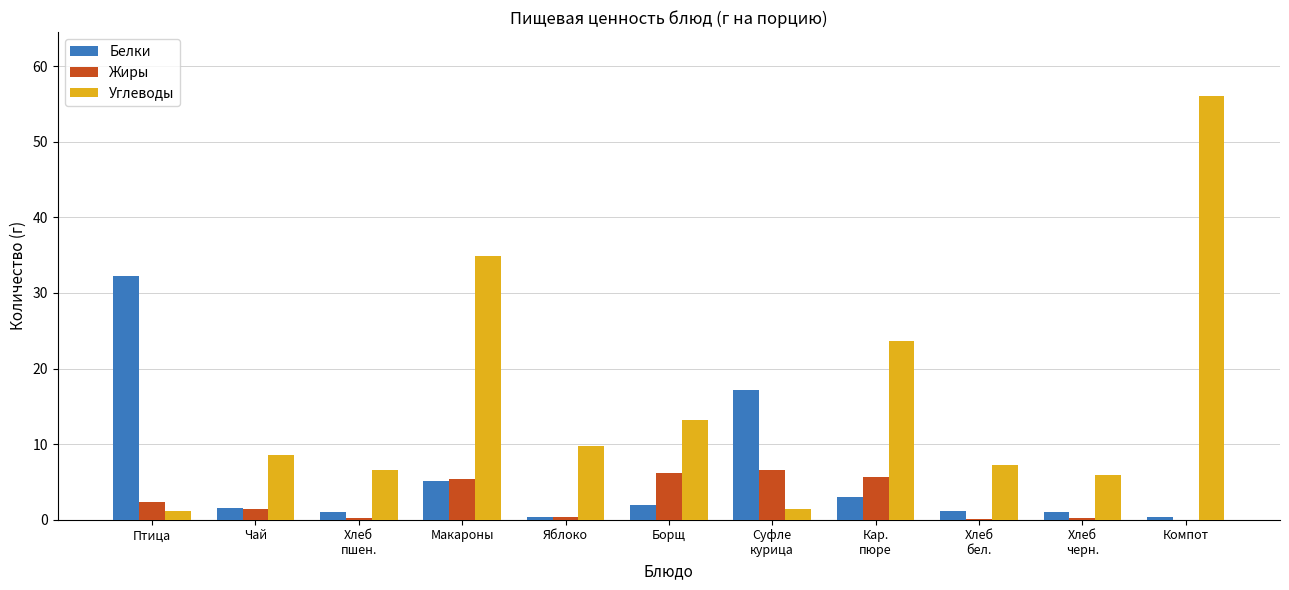

Is it true that Жиры equals 0.0 at Компот?

True